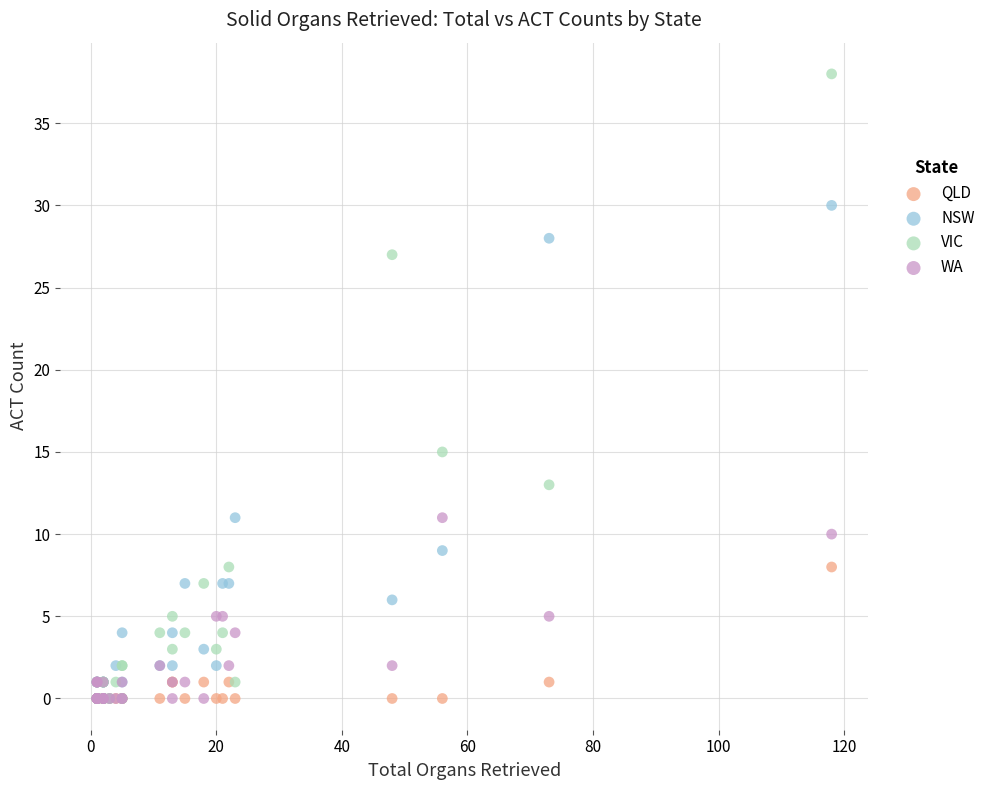

In the VIC series, what Y value is closest to 19?

15